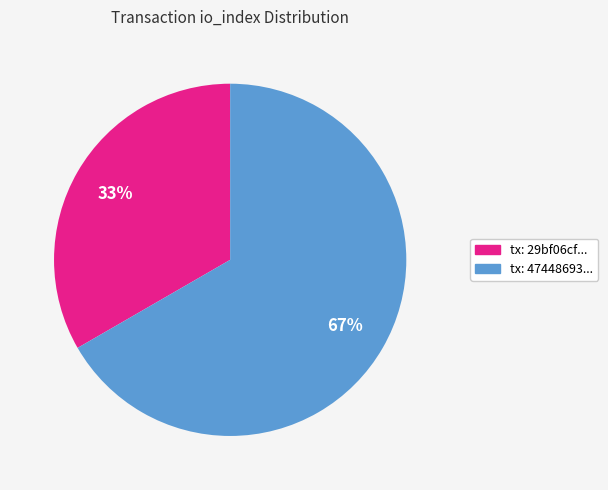

Is the sum of tx: 29bf06cf... and tx: 47448693... greater than half?

Yes